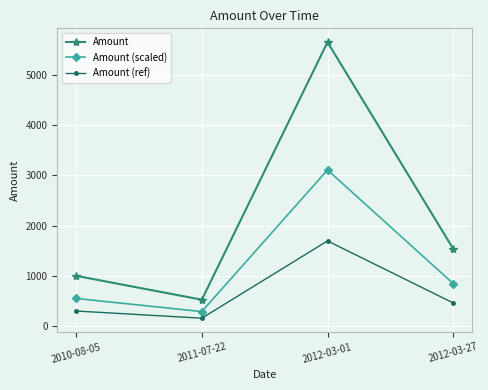

What is the total value across all series at 2010-08-05?

1850.0